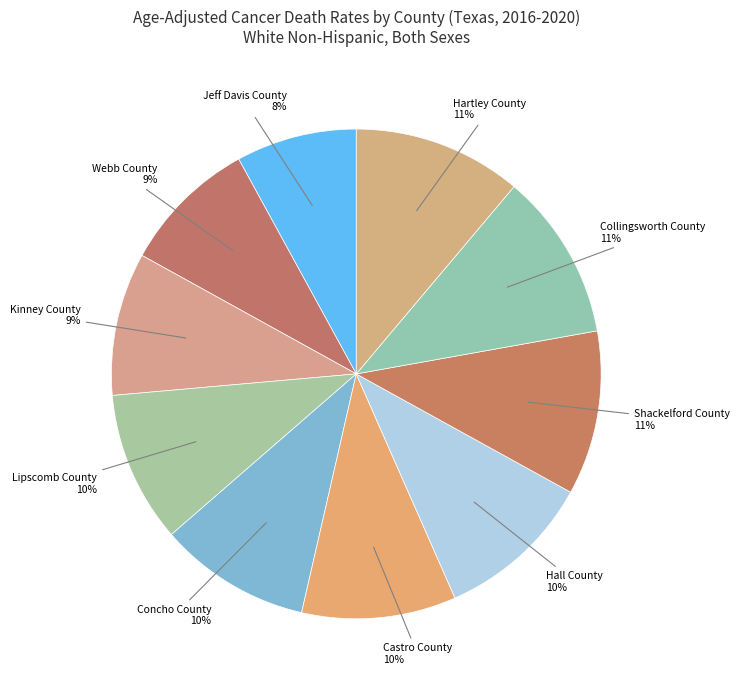

Does any single category account for the majority?

No